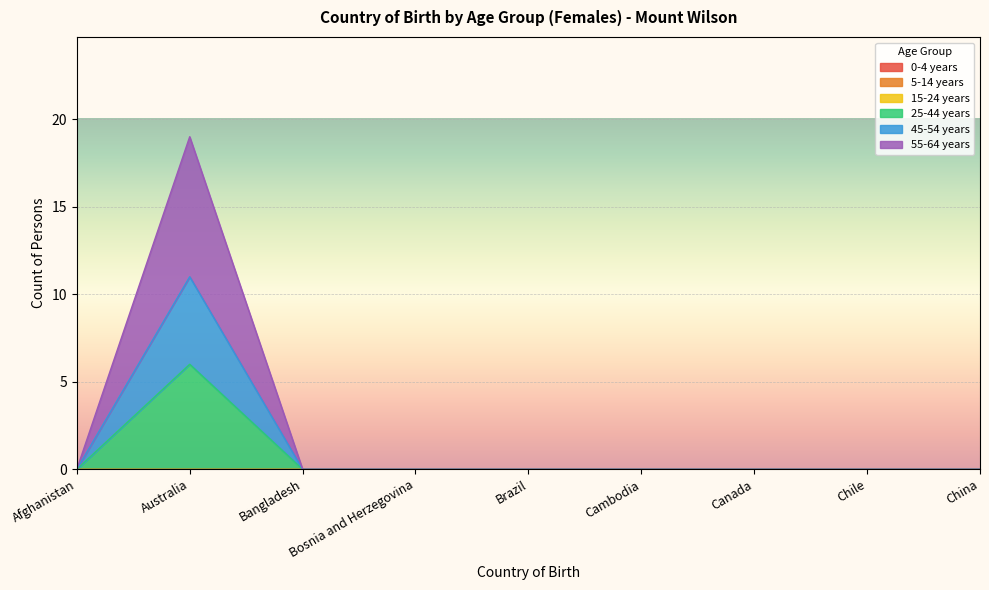

What position from the left is Australia?

2